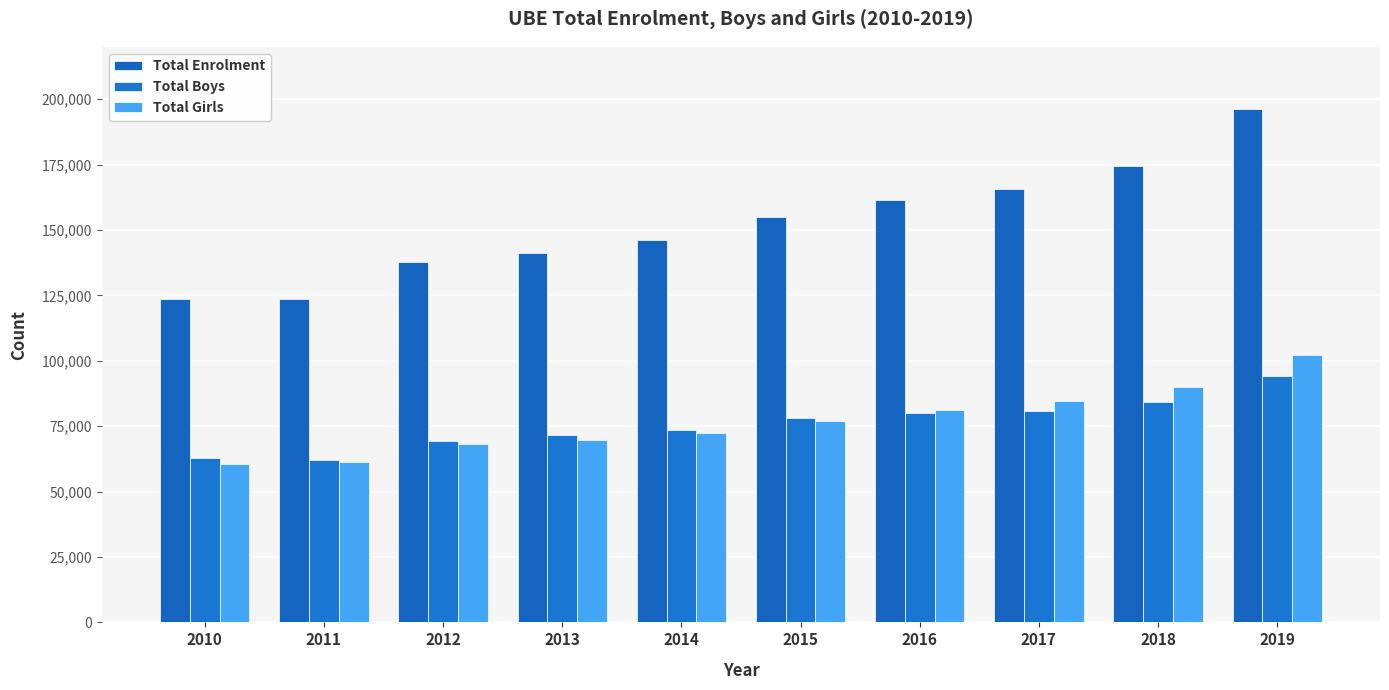

At which label does Total Enrolment reach its minimum?

2011